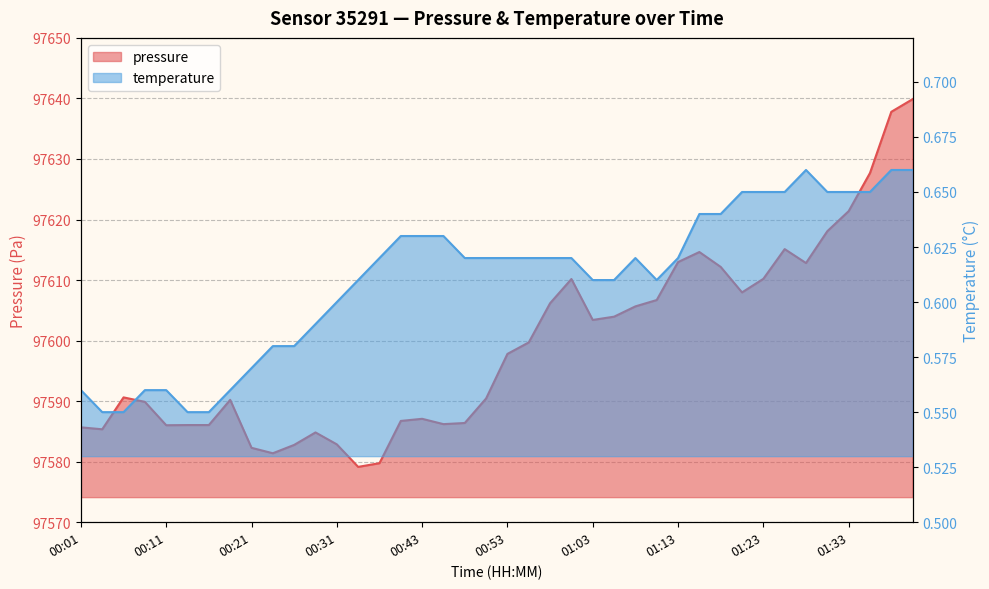

Count the temperature values in the range 0 to 1.

40